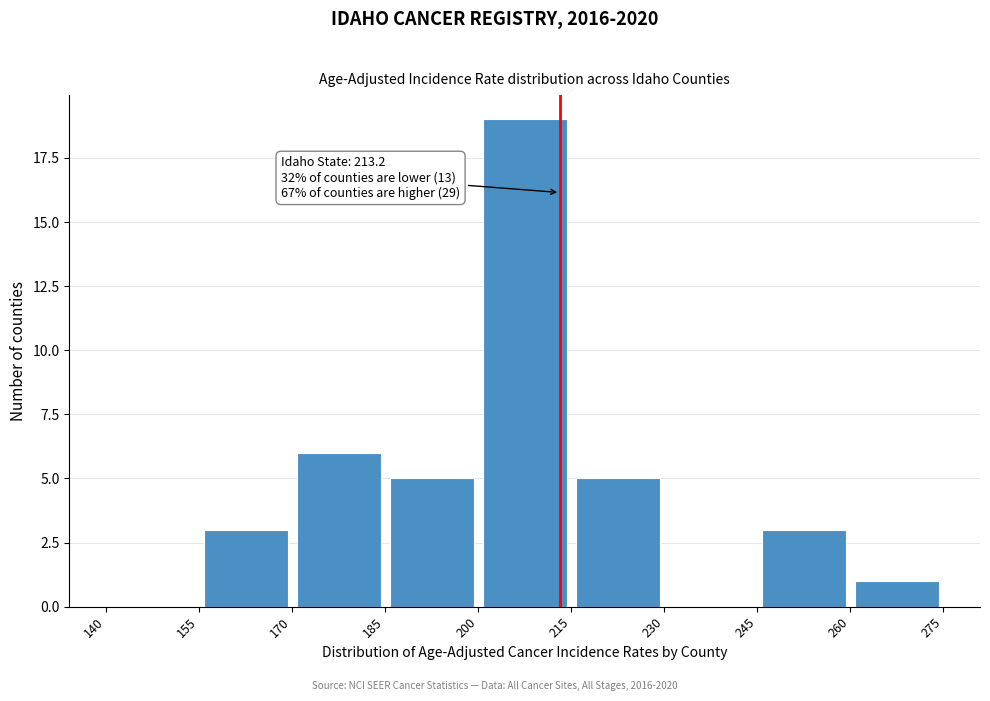

Which range on the x-axis has the tallest bar?

200 to 215